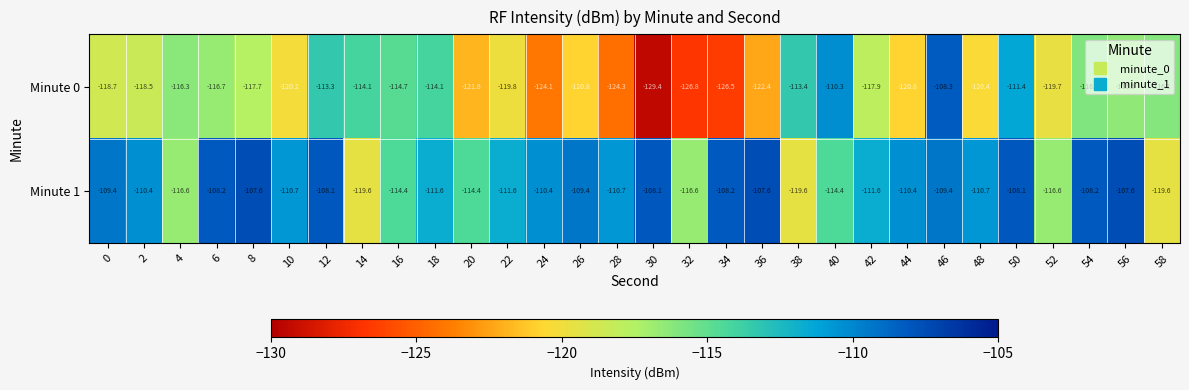

What is the difference between the maximum and second lowest values in the Minute 0 series?

18.5